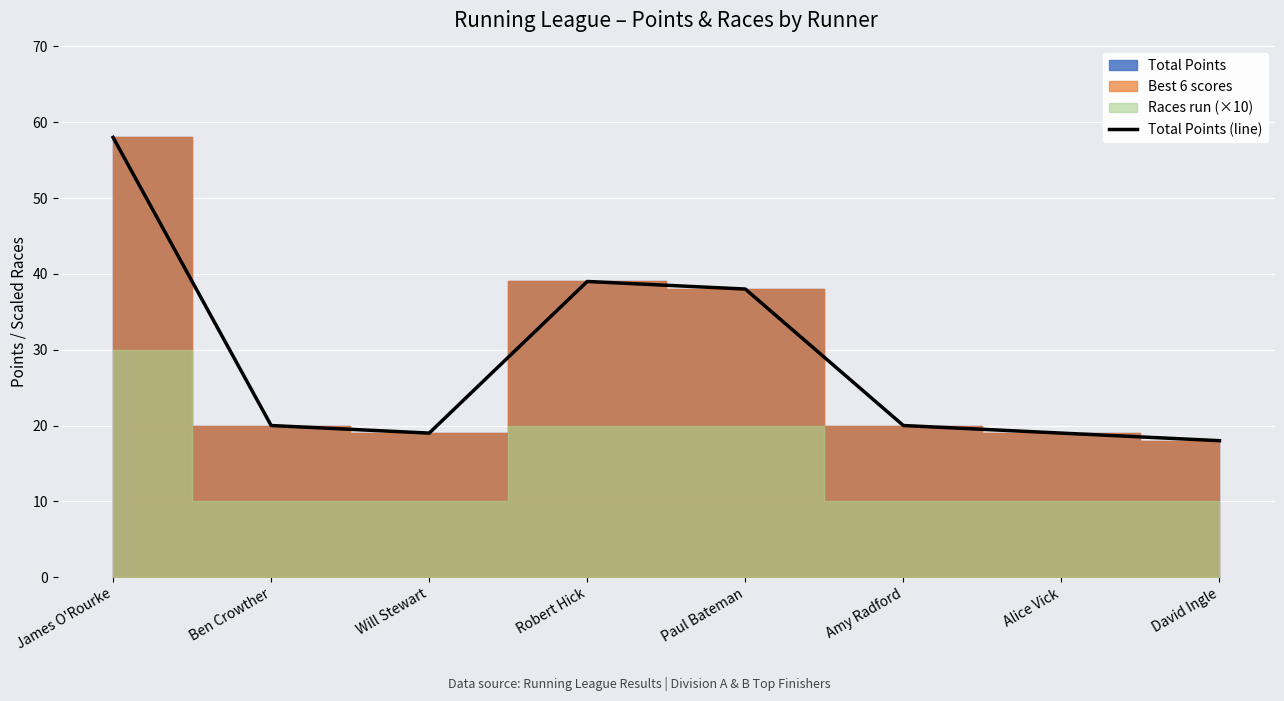

Rank the categories by value from highest to lowest.

James O'Rourke, Robert Hick, Paul Bateman, Ben Crowther, Amy Radford, Will Stewart, Alice Vick, David Ingle